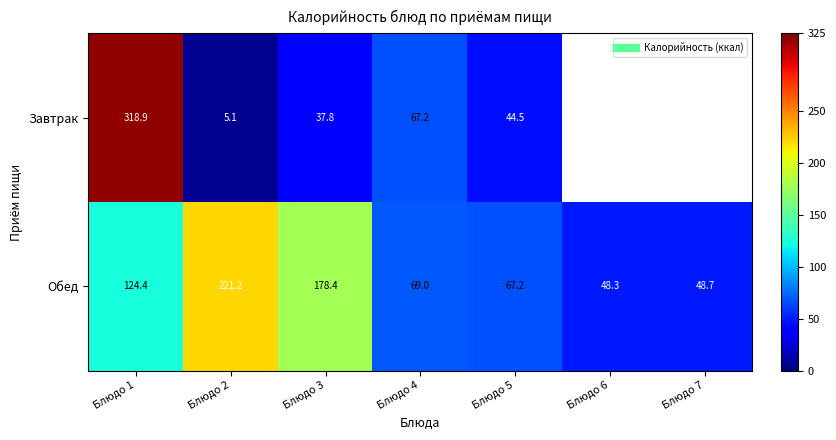

Rank the categories by Обед value from highest to lowest.

Блюдо 2, Блюдо 3, Блюдо 1, Блюдо 4, Блюдо 5, Блюдо 7, Блюдо 6